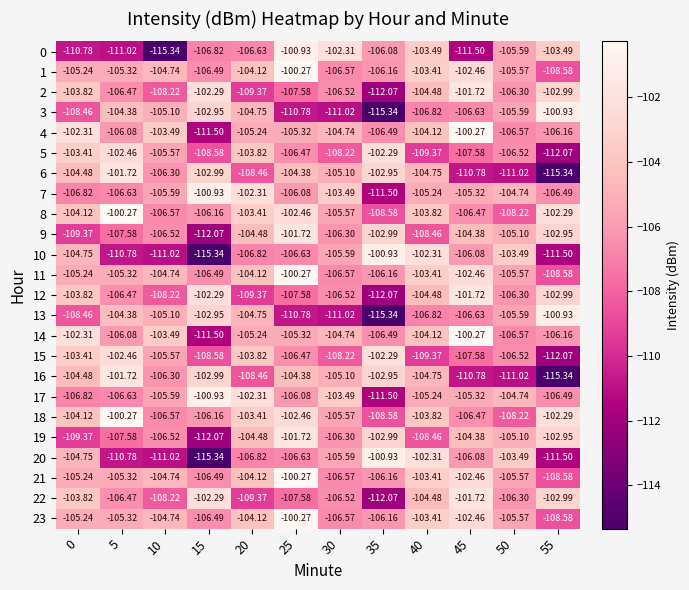

How many data points in 5 are above -106?

5